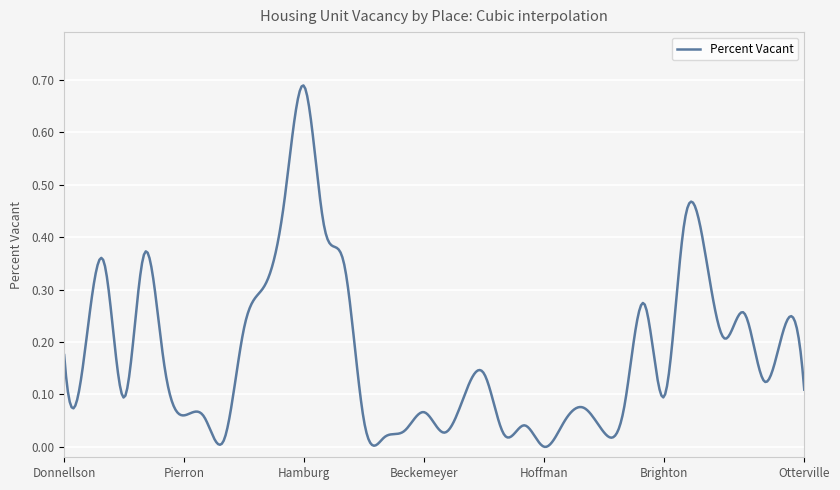

Does the chart display data point markers on the line(s)?

No